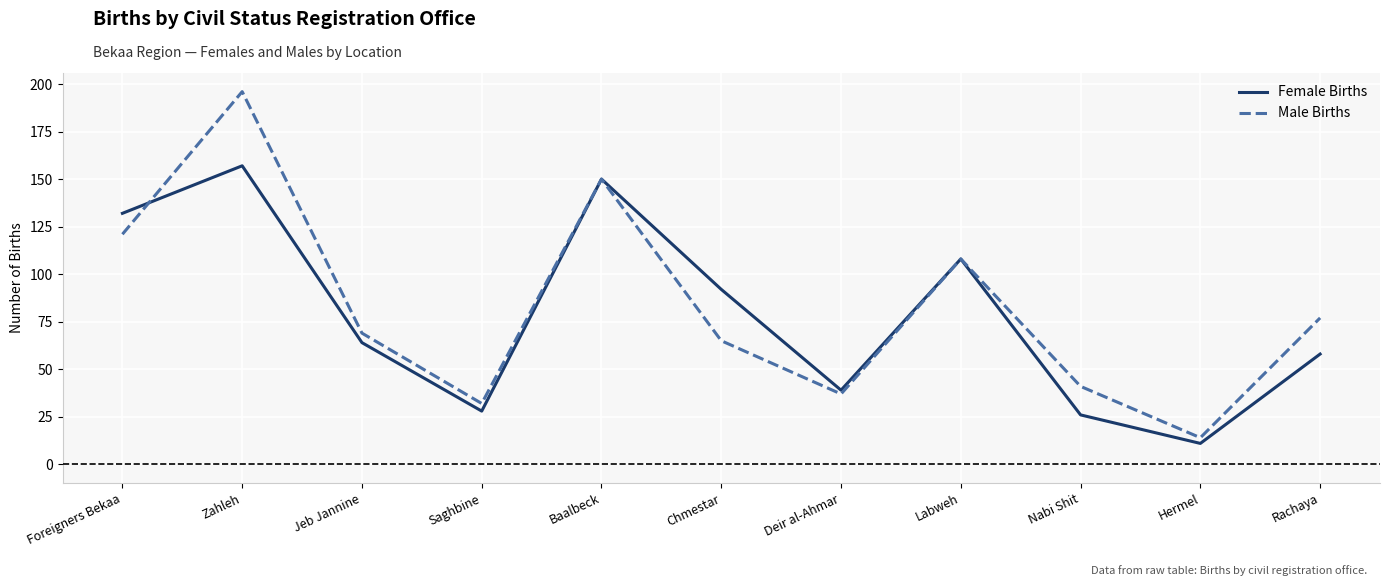

What is the smallest value displayed?

11